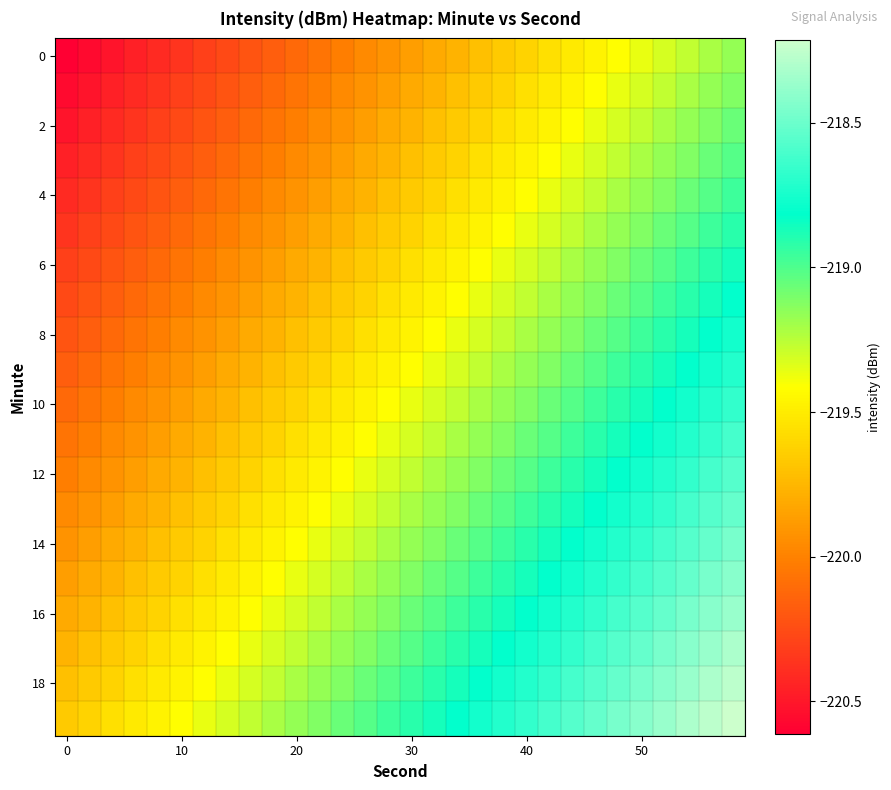

How many distinct data groups are displayed?

20